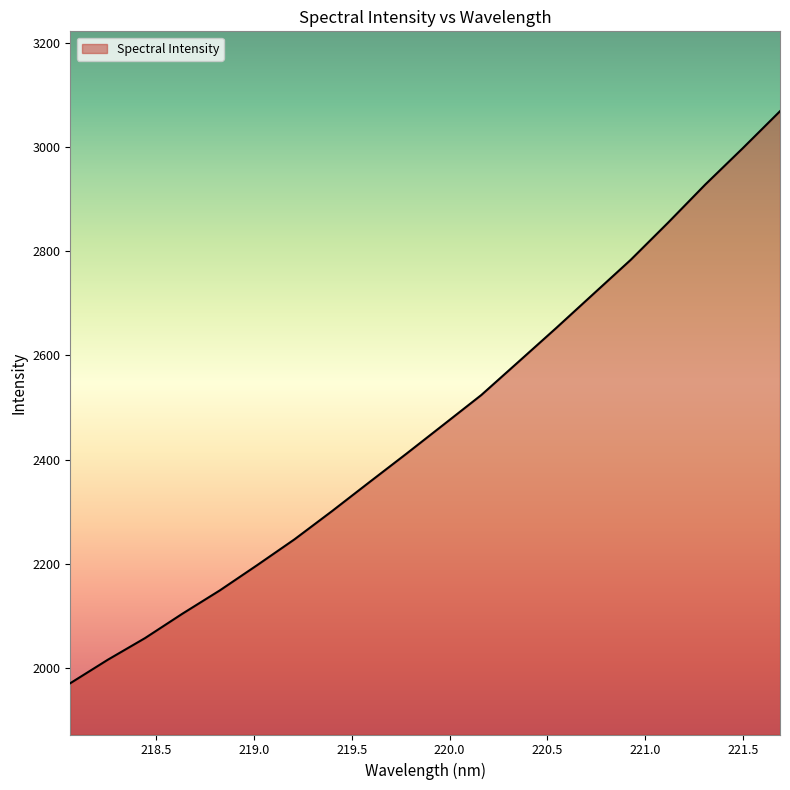

What is the difference between the maximum and minimum values?

1098.8